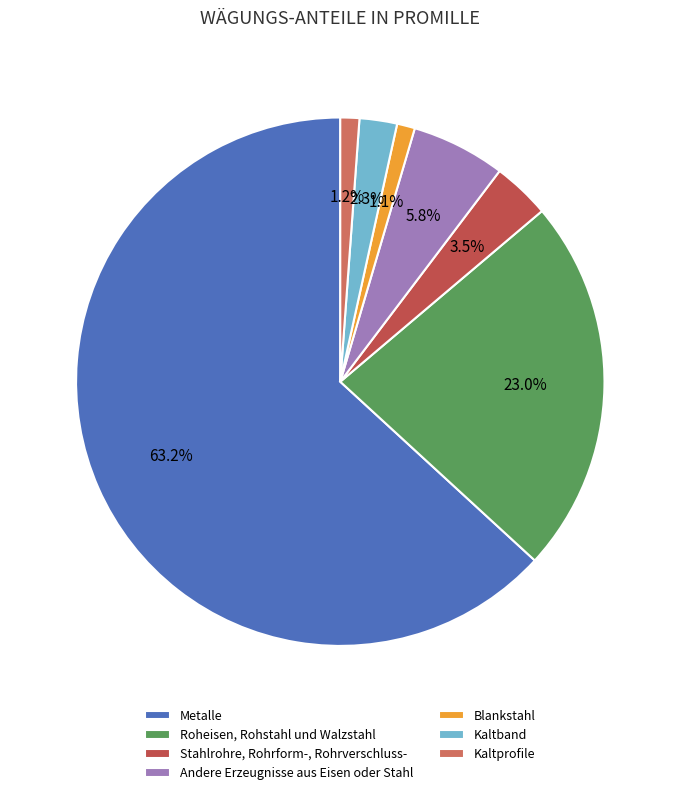

How many segments does this pie chart have?

7